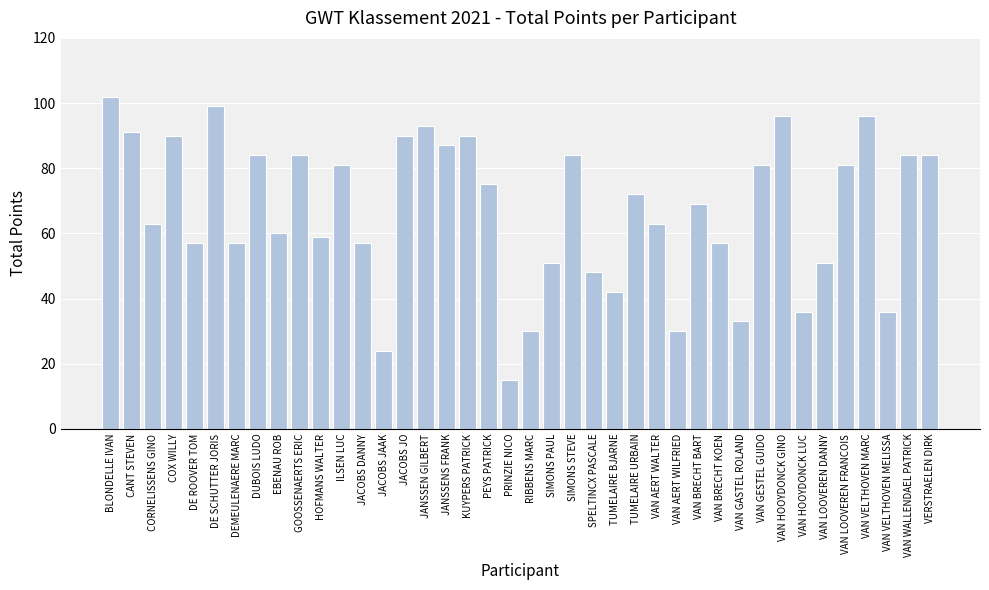

Is it true that the value at HOFMANS WALTER is 37?

False